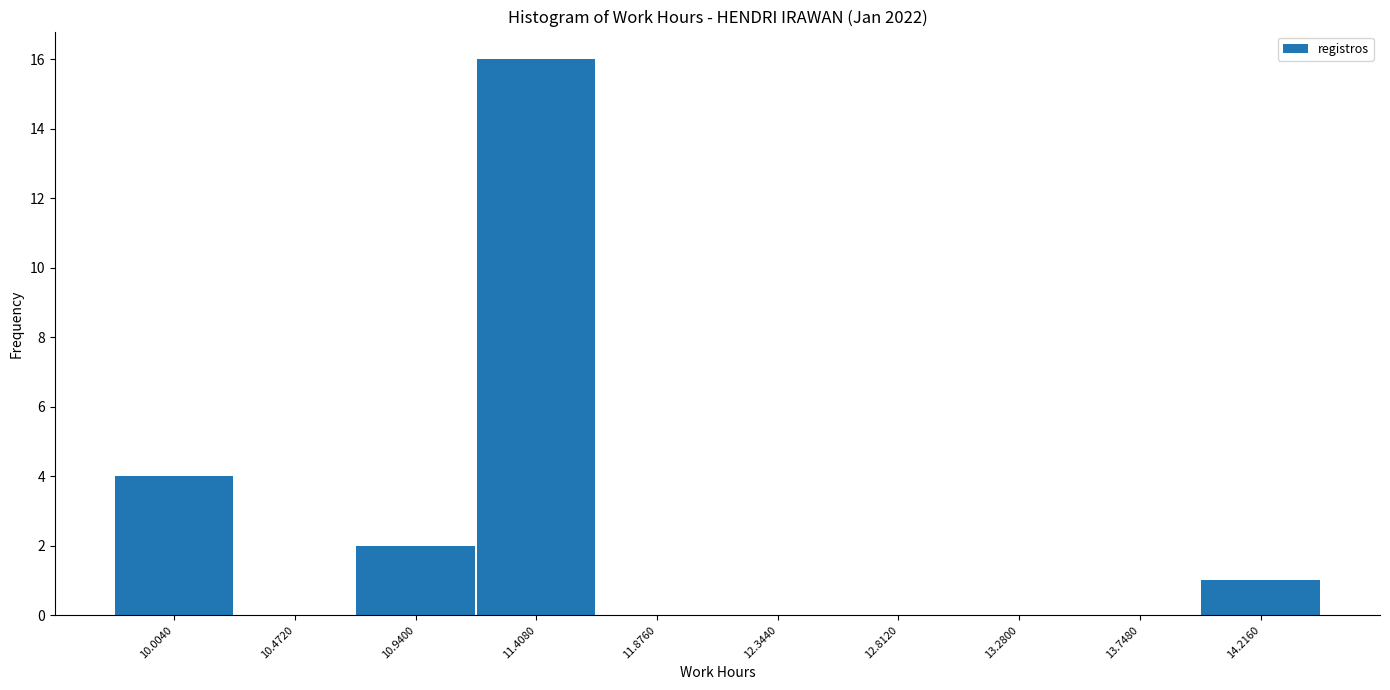

Reading left to right, list every bar in this chart as the range it spans on the x-axis followed by its height. Neither the bar edges nor the heights are printed on the chart, so give them approximately, as read against the axes.

9.75 to 10.25: 4
10.25 to 10.70: 0
10.70 to 11.15: 2
11.15 to 11.65: 16
11.65 to 12.10: 0
12.10 to 12.60: 0
12.60 to 13.05: 0
13.05 to 13.50: 0
13.50 to 14.00: 0
14.00 to 14.45: 1